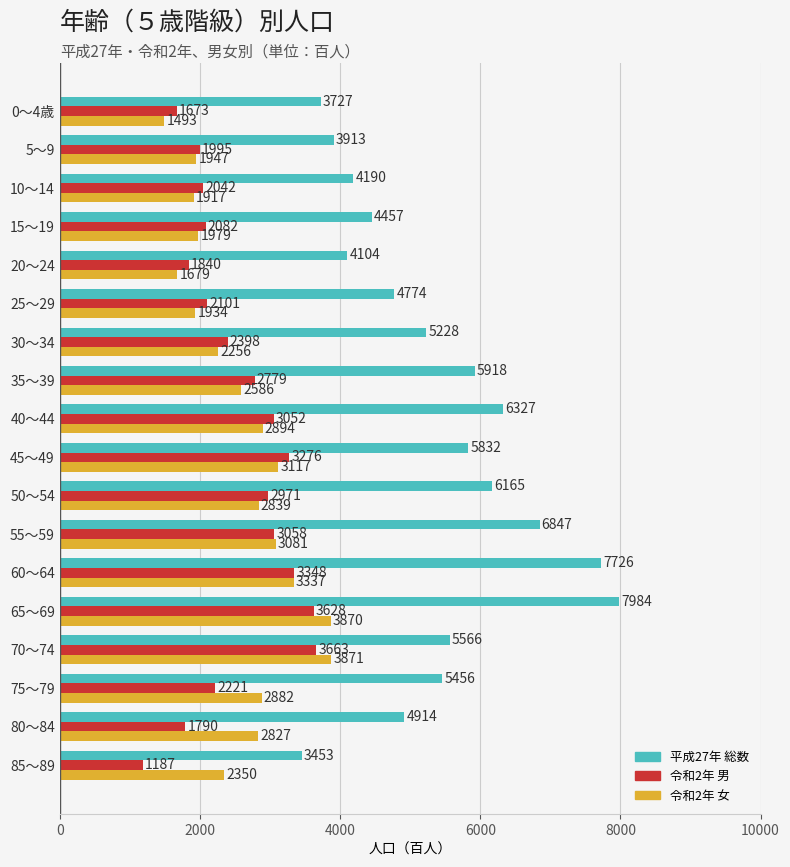

At which label does 令和2年 男 reach its peak?

70～74